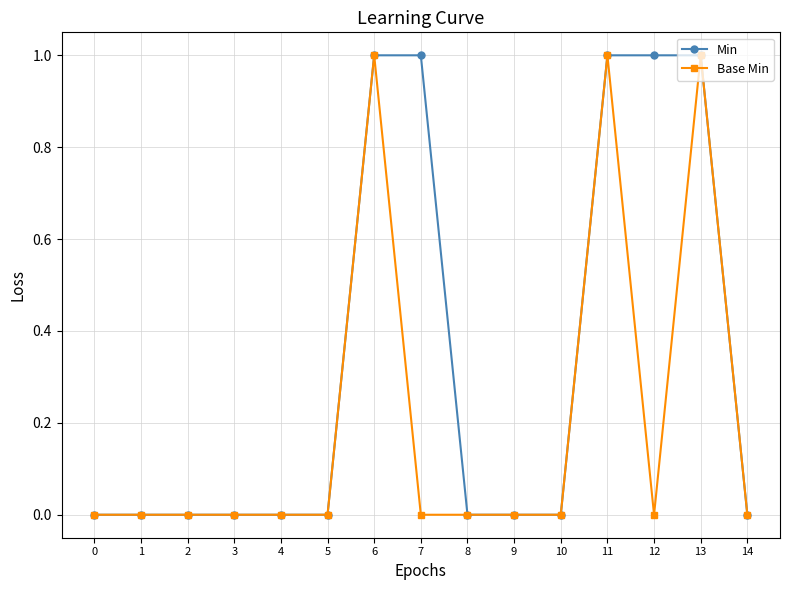

List the series in order of their overall mean, lowest first.

Base Min, Min